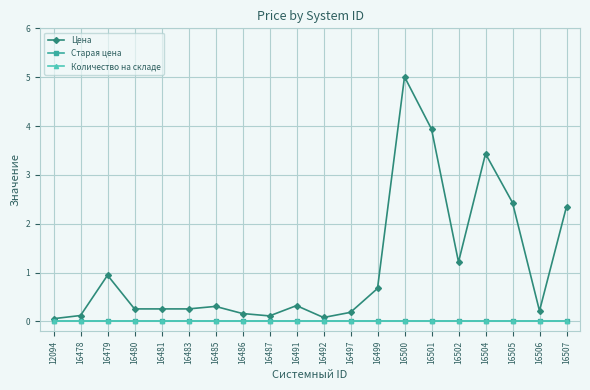

The value of Количество на складе at 16479 is 0.0. True or false?

True